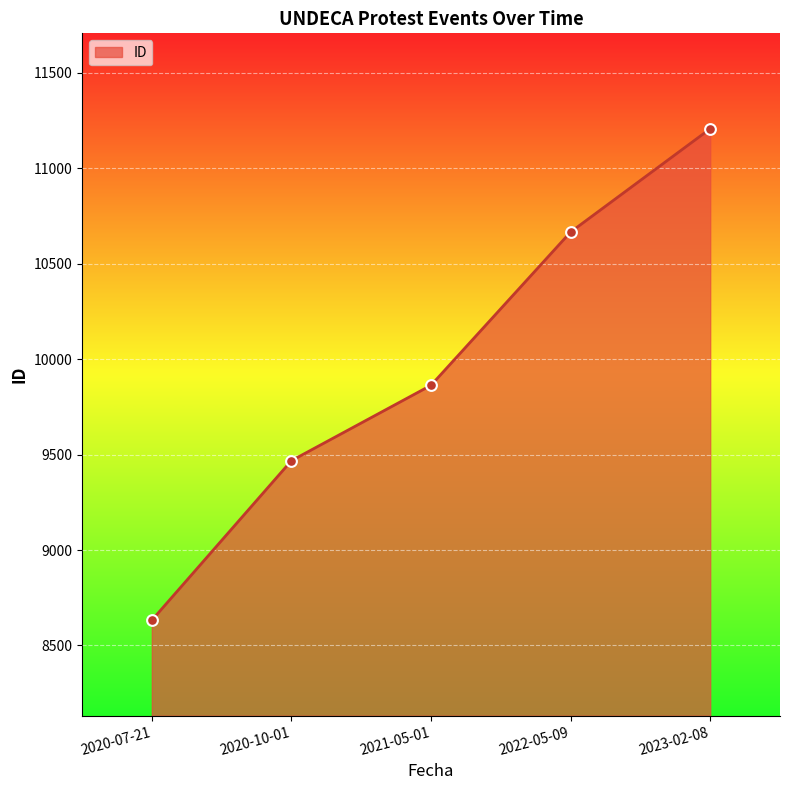

What is the ratio of the value at 2020-10-01 to the value at 2022-05-09?

0.9